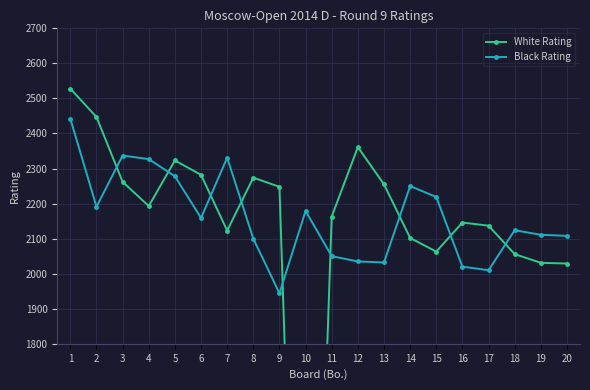

Where is the first local minimum for White Rating?

4